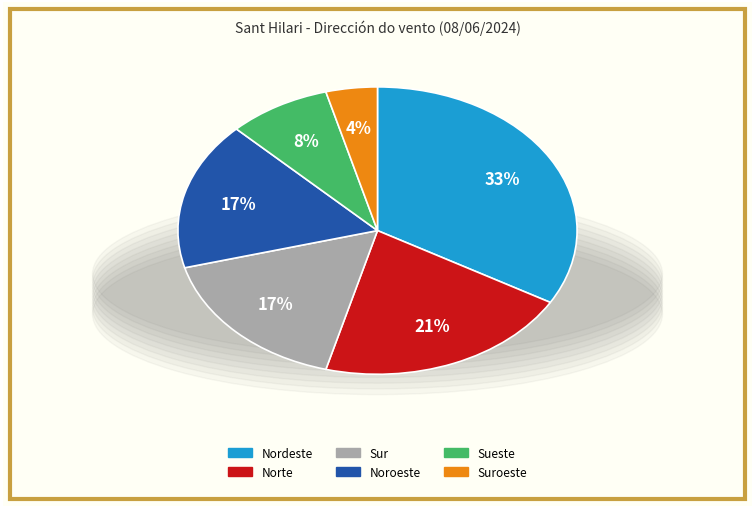

Is there a majority slice in this chart?

No